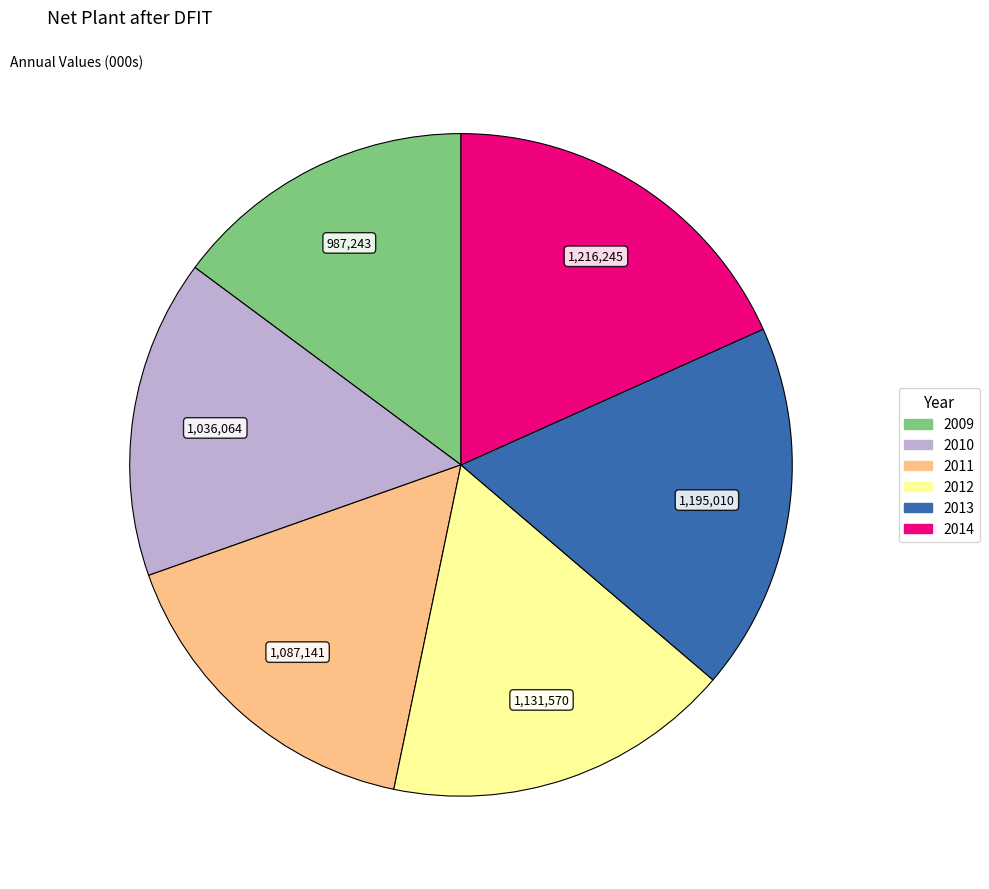

Which has a higher value, 2011 or 2010?

2011